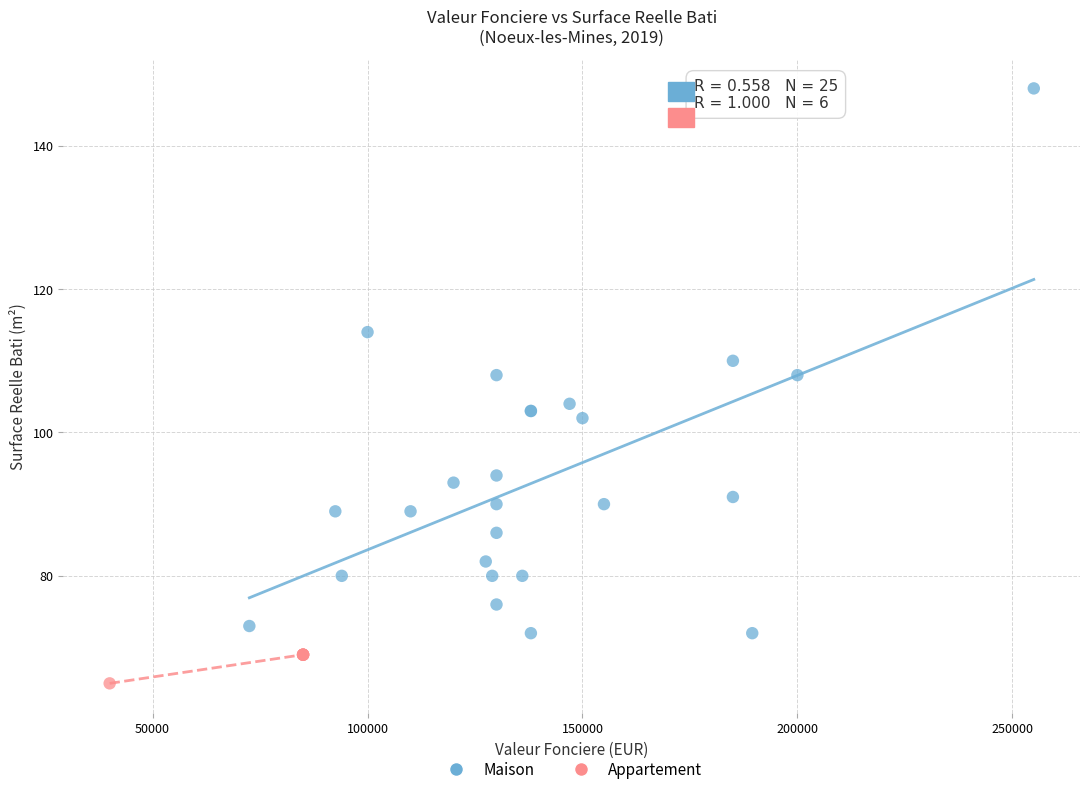

Which series has the largest Y range (max minus min)?

Maison